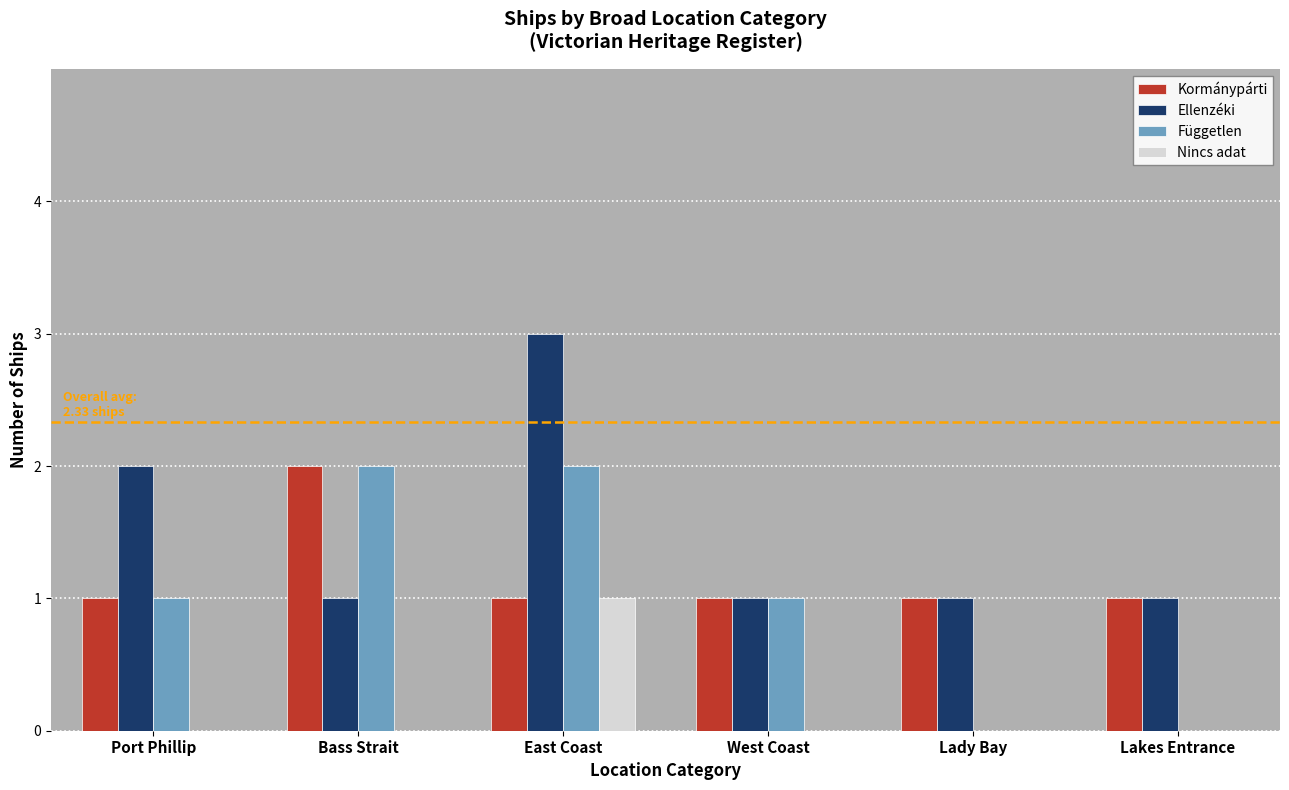

What is the highest value of the Ellenzéki series?

3